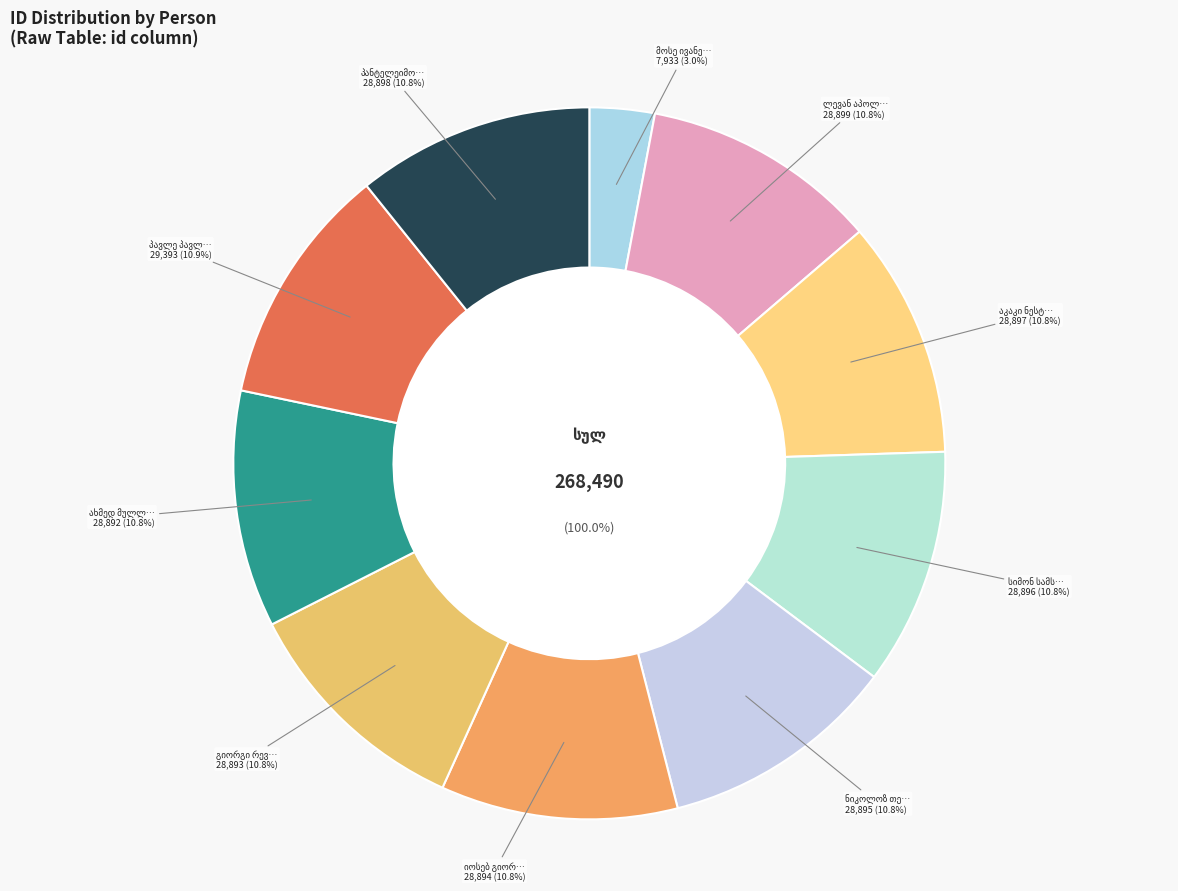

Is პავლე პავლეს ძე გოკინაევი the majority of the pie?

No